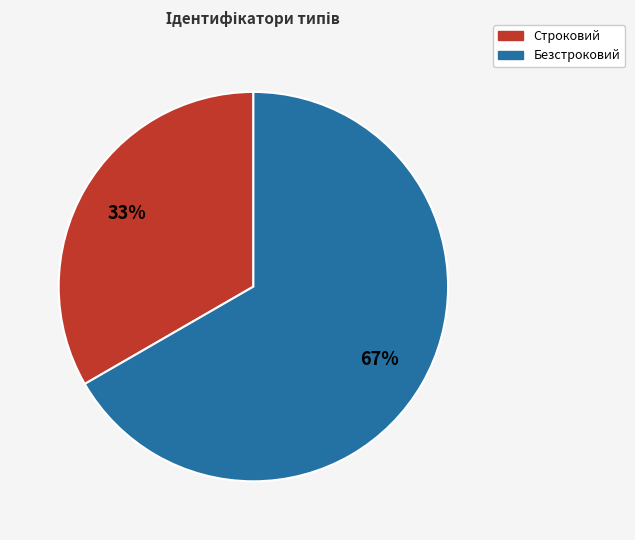

Does any single category account for the majority?

Yes